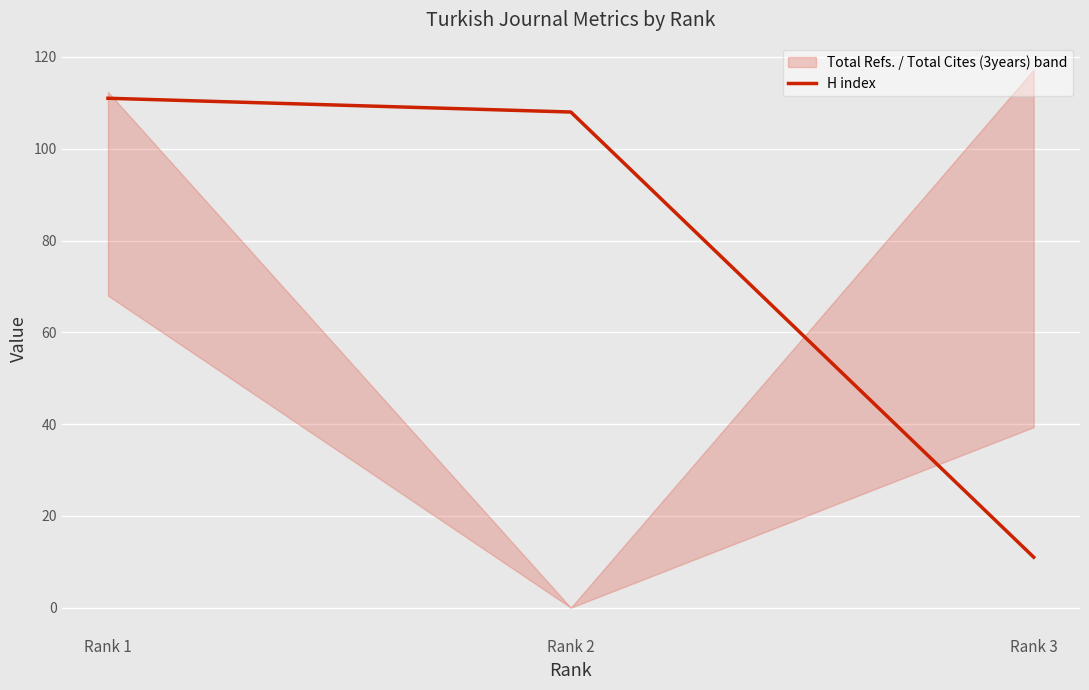

Which category has the highest value in the H index series?

Rank 1